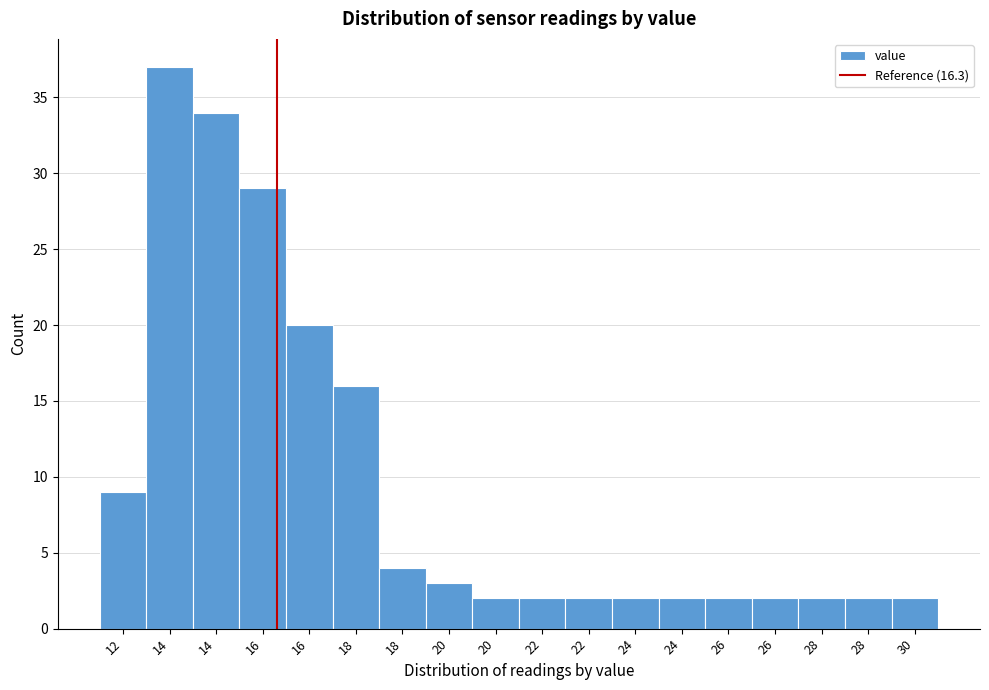

Does the chart contain any negative values?

No